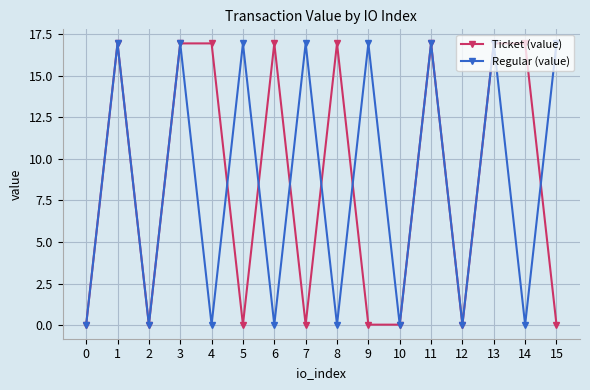

Which series changed the most between 10 and 14?

Ticket (value)